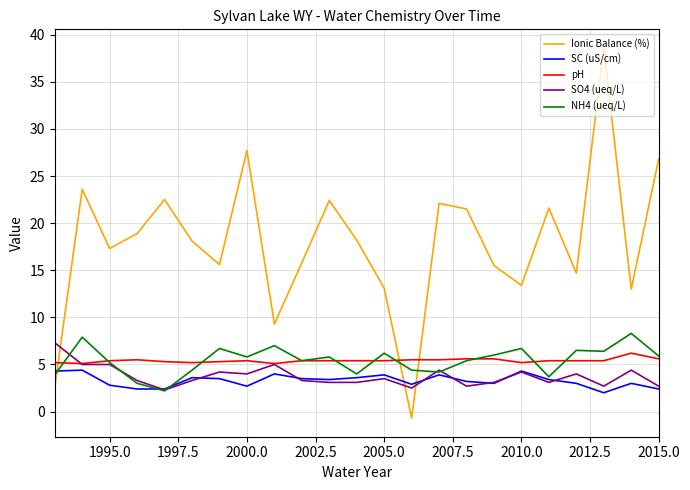

Count the number of data series in this chart.

5